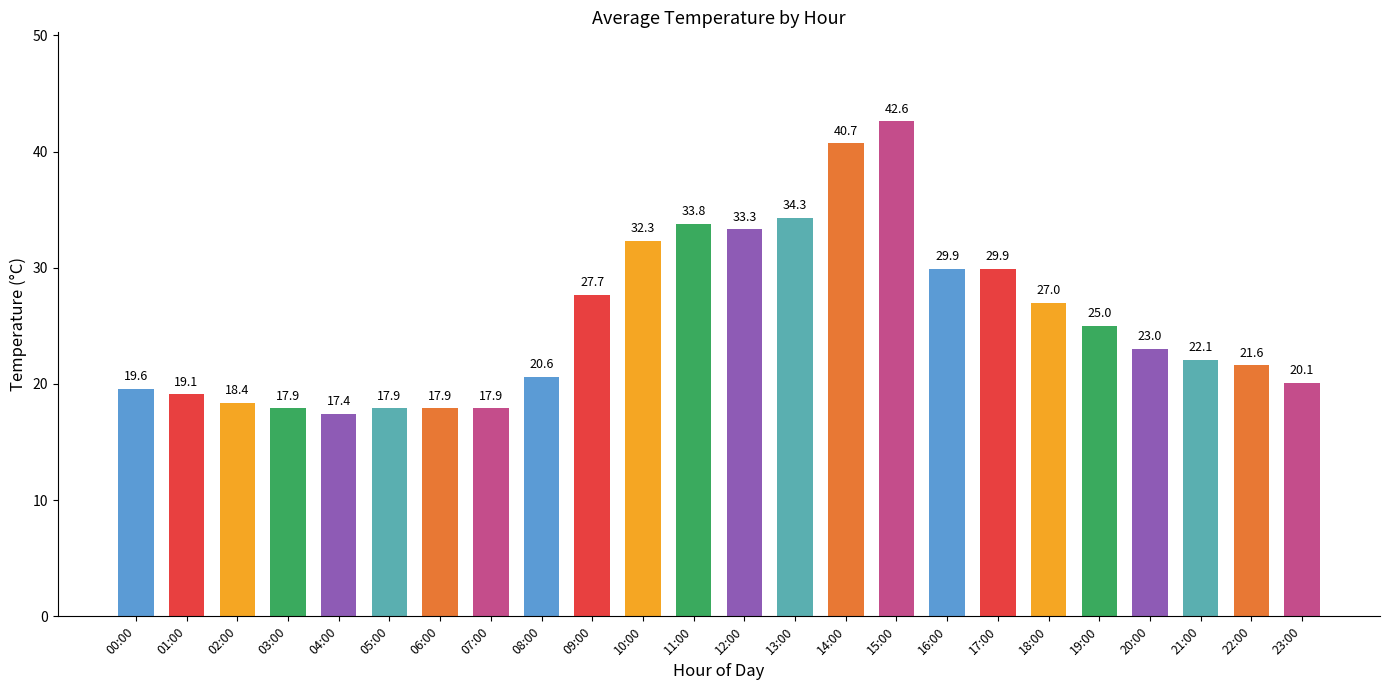

What is the ratio of the value at 05:00 to the value at 21:00?

0.8